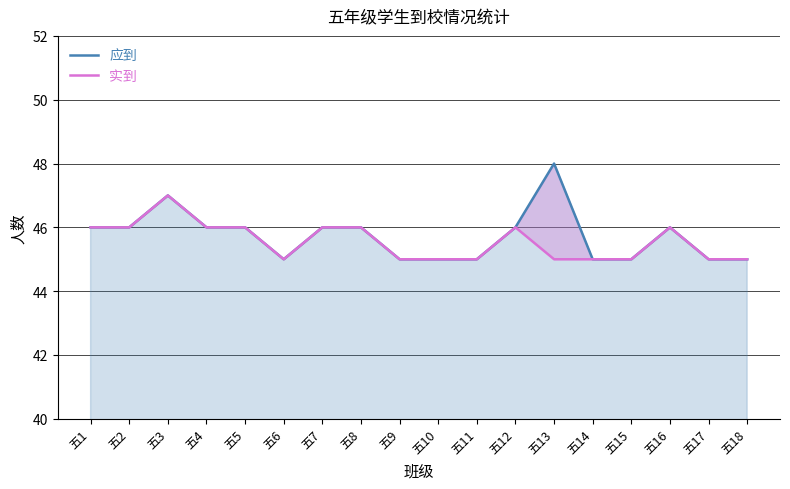

Which series changed the most between 五13 and 五16?

应到